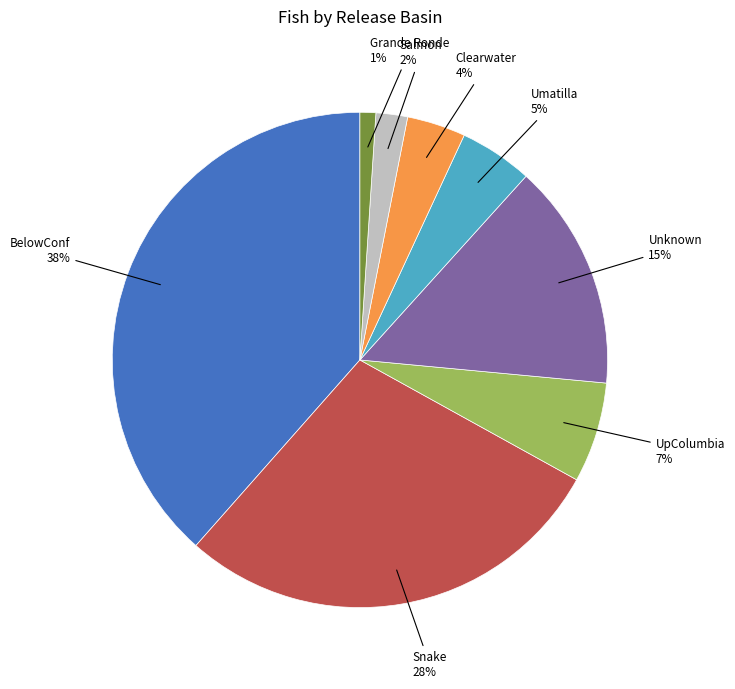

To the nearest percent, what is the difference between the largest and smallest slice percentages?

37%